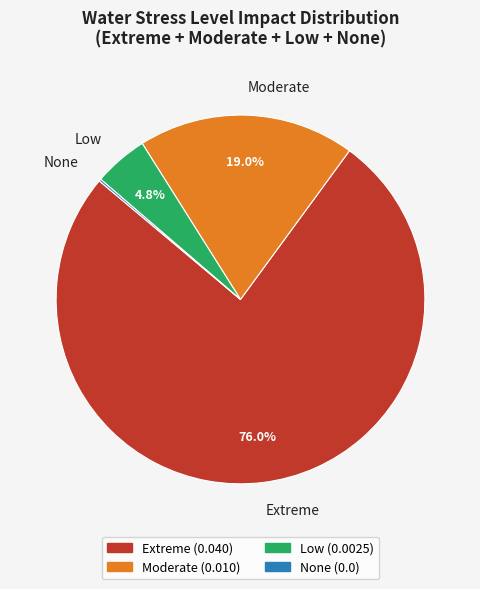

Between Low and Extreme, which is larger?

Extreme